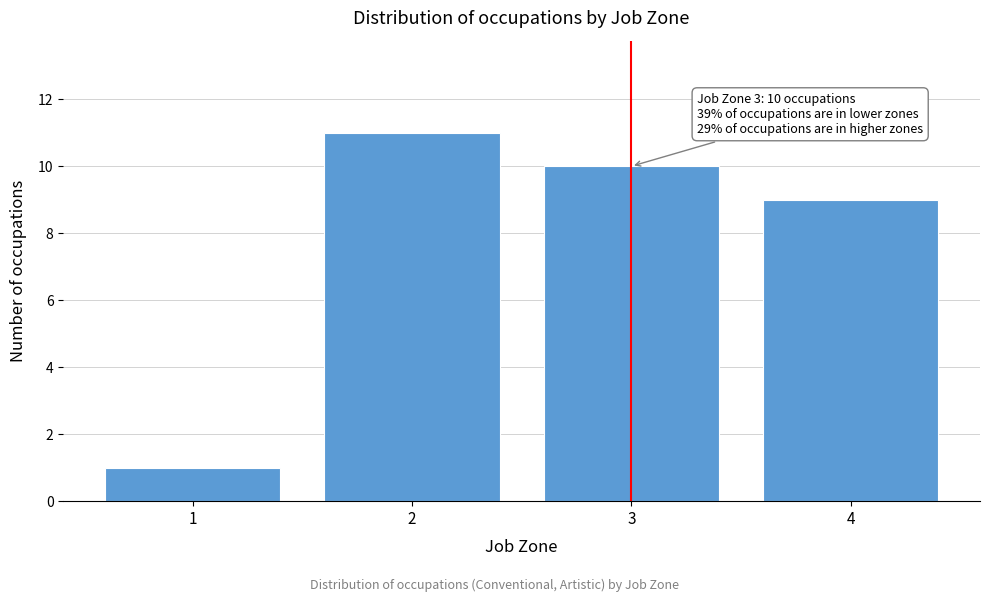

Which range on the x-axis has the tallest bar?

1.5 to 2.5